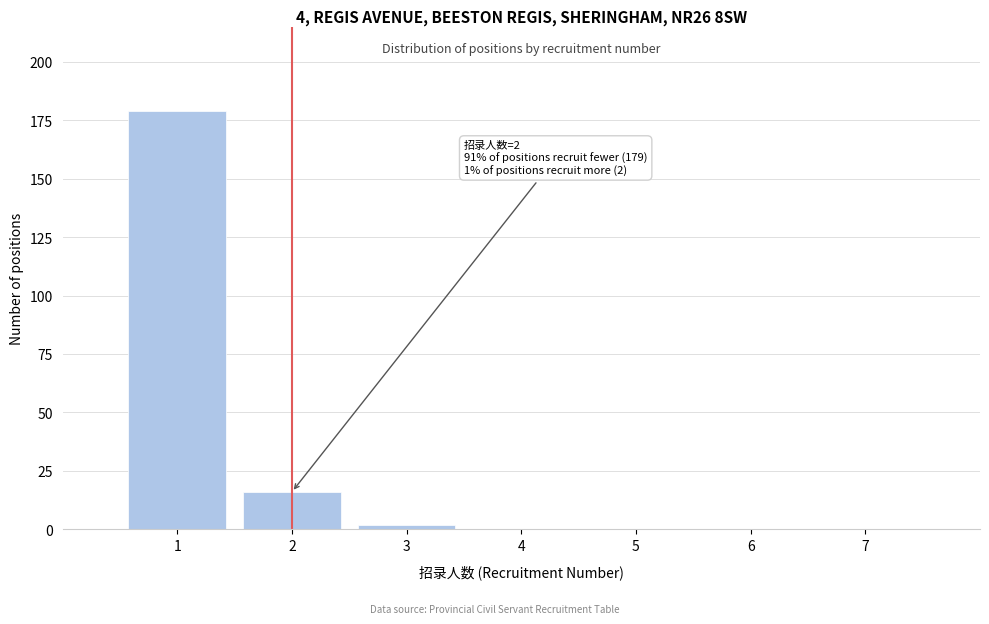

Which range on the x-axis has the tallest bar?

0.5 to 1.5